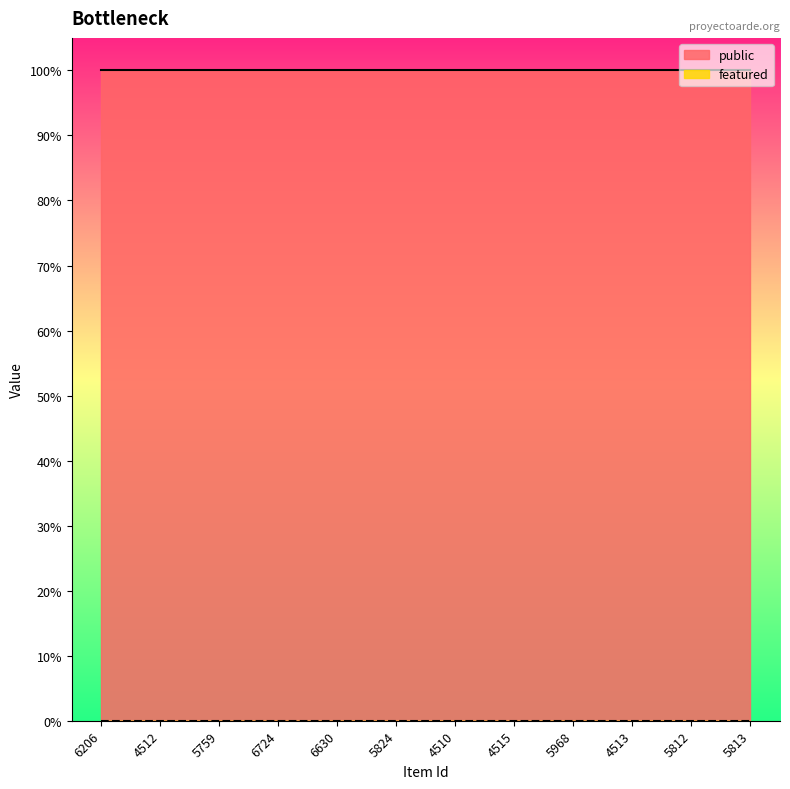

Does the chart have visible grid lines?

No